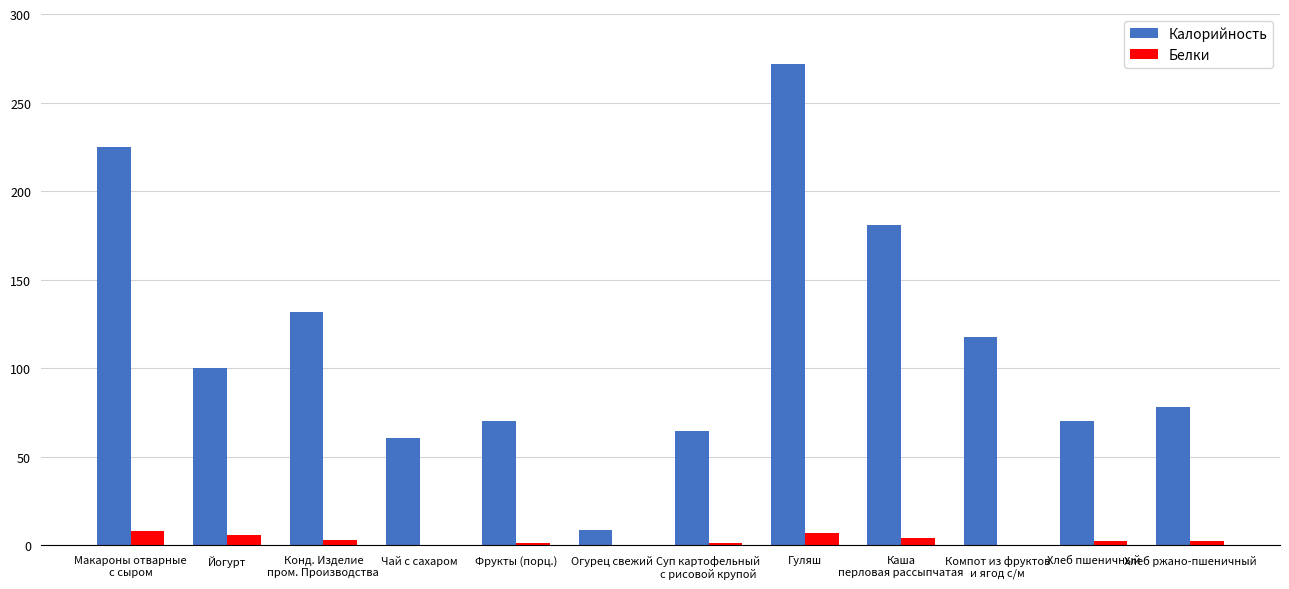

The value of Калорийность at Чай с сахаром is 21.2. True or false?

False